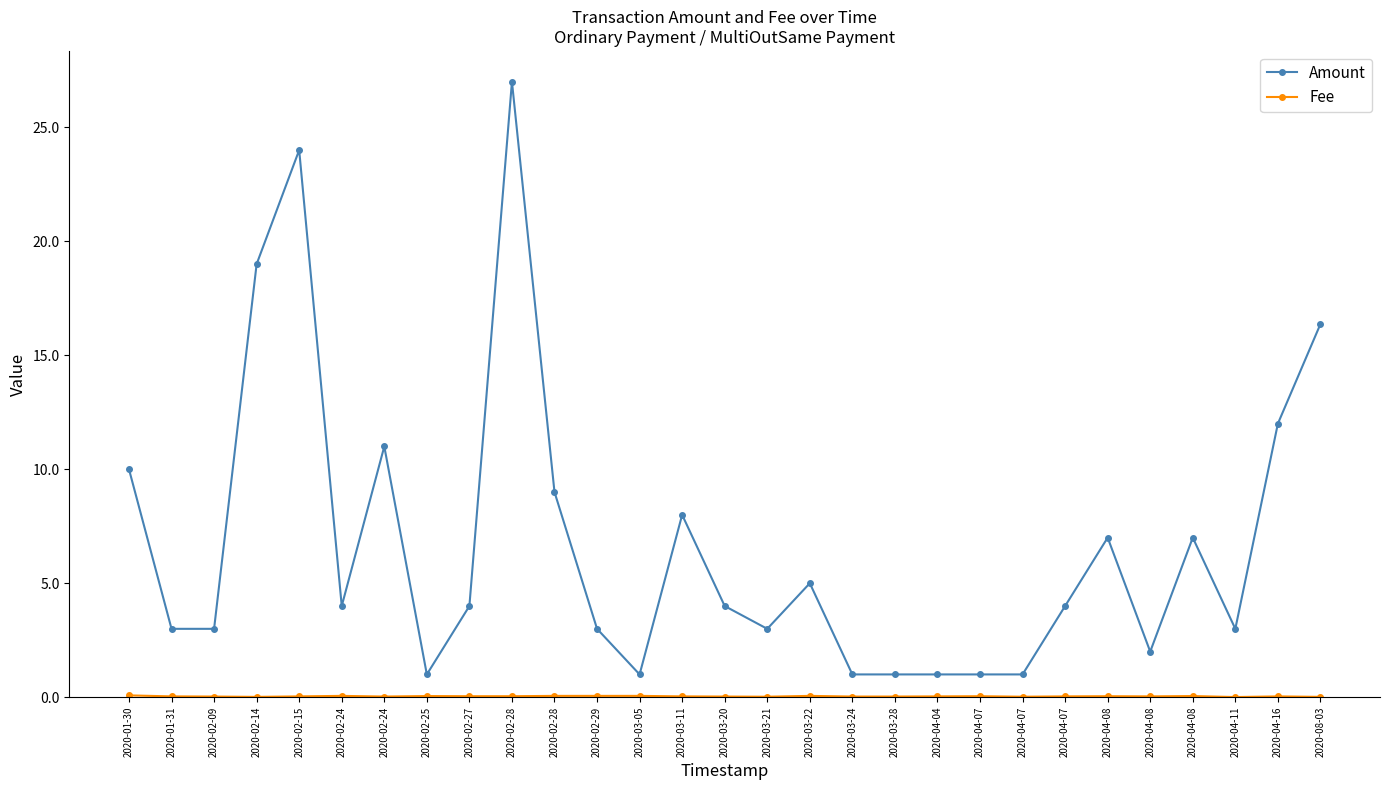

How many data points does each series have?

29